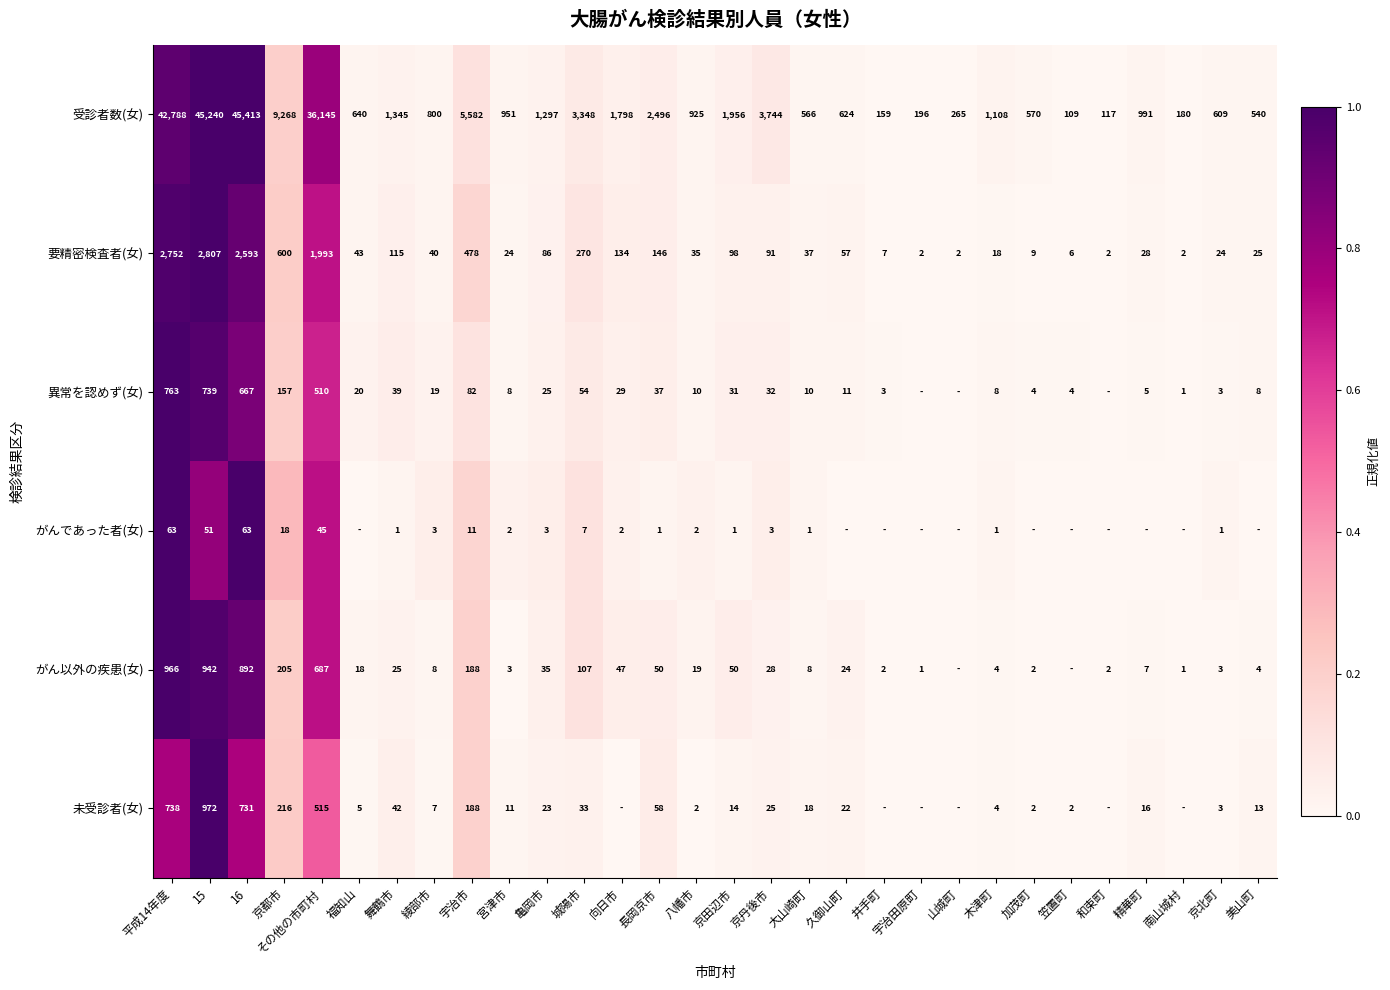

Rank the series at その他の市町村 from lowest to highest value.

がんであった者(女), 異常を認めず(女), 未受診者(女), がん以外の疾患(女), 要精密検査者(女), 受診者数(女)